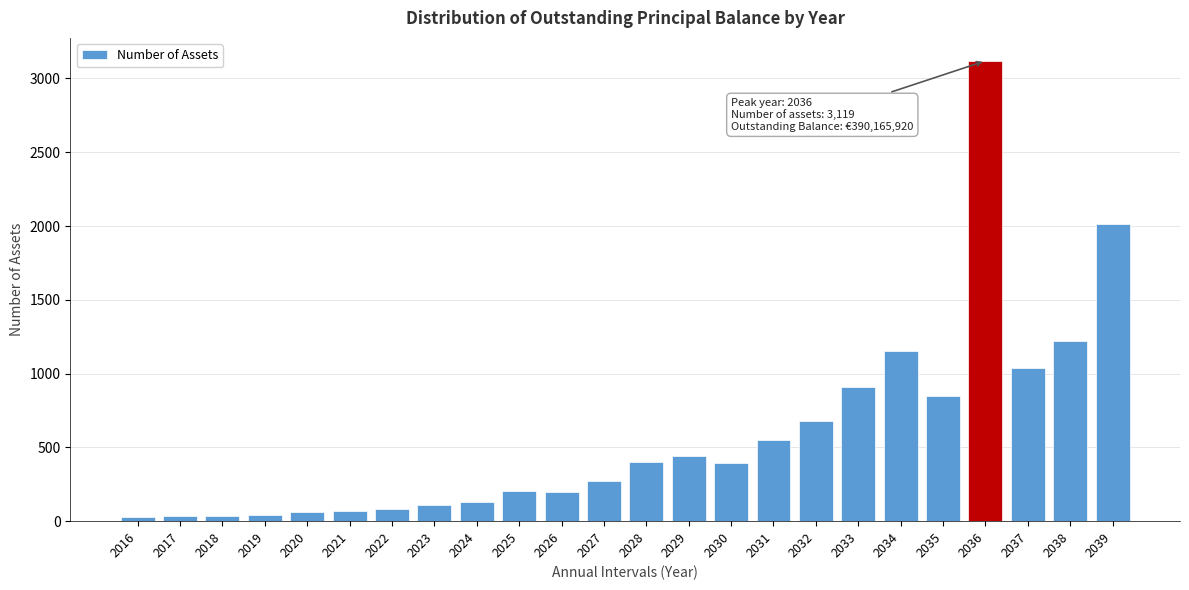

Which category has the highest value across all series?

2036